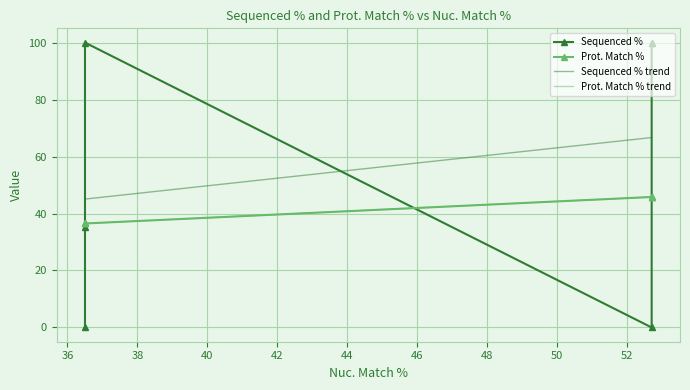

What is the ratio of the value at 36.5 to the value at 36.5?

1.0